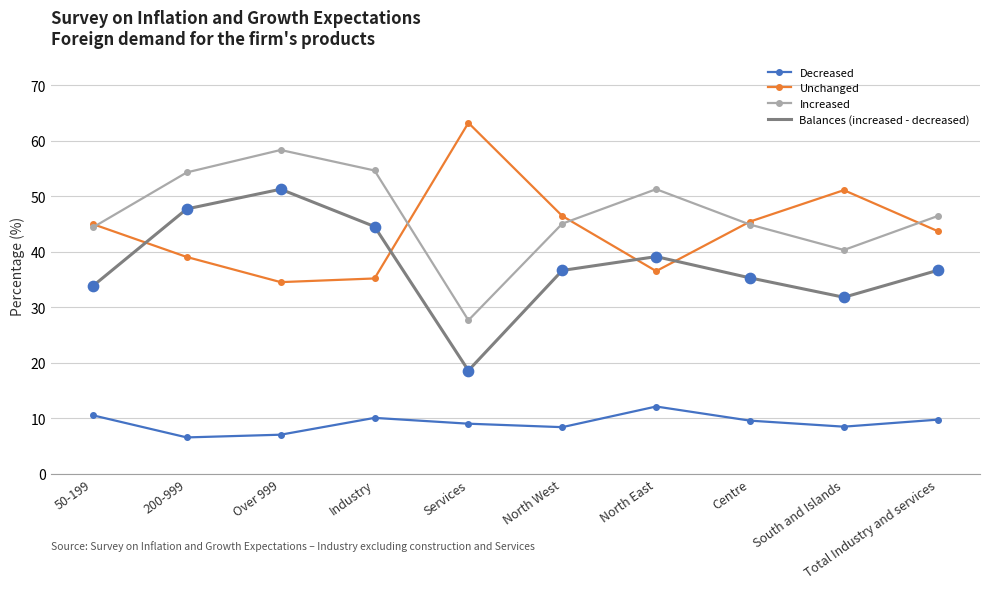

What is the spread (max minus min) of values at Services?

54.2